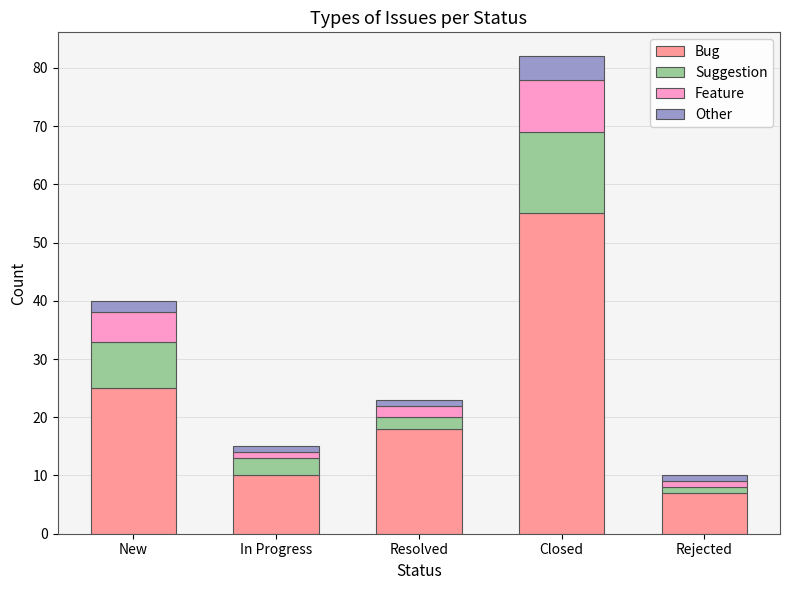

At which category is the sum across all series the highest?

Closed